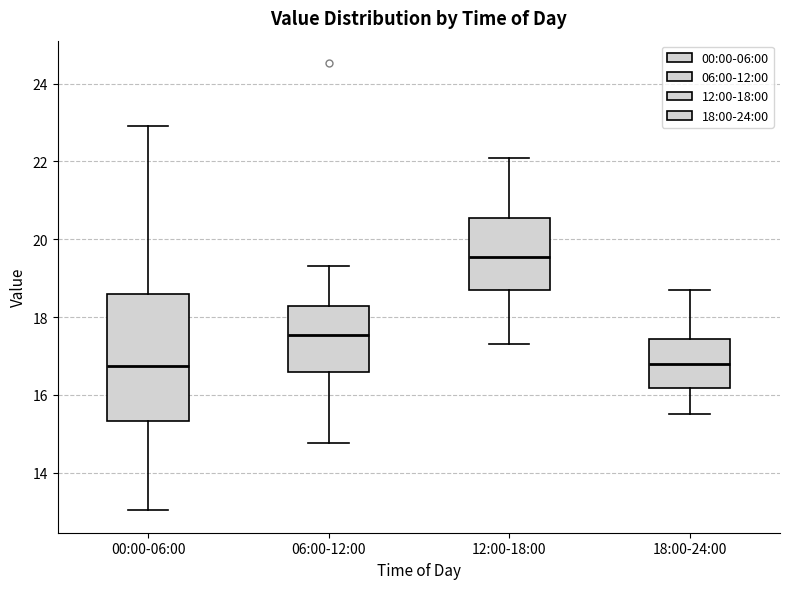

Reading left to right, read every box against the y-axis: the position of its median line, the range the box covers, and the ends of its whiskers. The values are not printed on the chart, so give them approximately, as read against the axis.

00:00-06:00: median 16.8, box 15.4 to 18.6, whiskers 13.0 to 23.0
06:00-12:00: median 17.6, box 16.6 to 18.2, whiskers 14.8 to 19.4
12:00-18:00: median 19.6, box 18.8 to 20.6, whiskers 17.4 to 22.2
18:00-24:00: median 16.8, box 16.2 to 17.4, whiskers 15.6 to 18.8